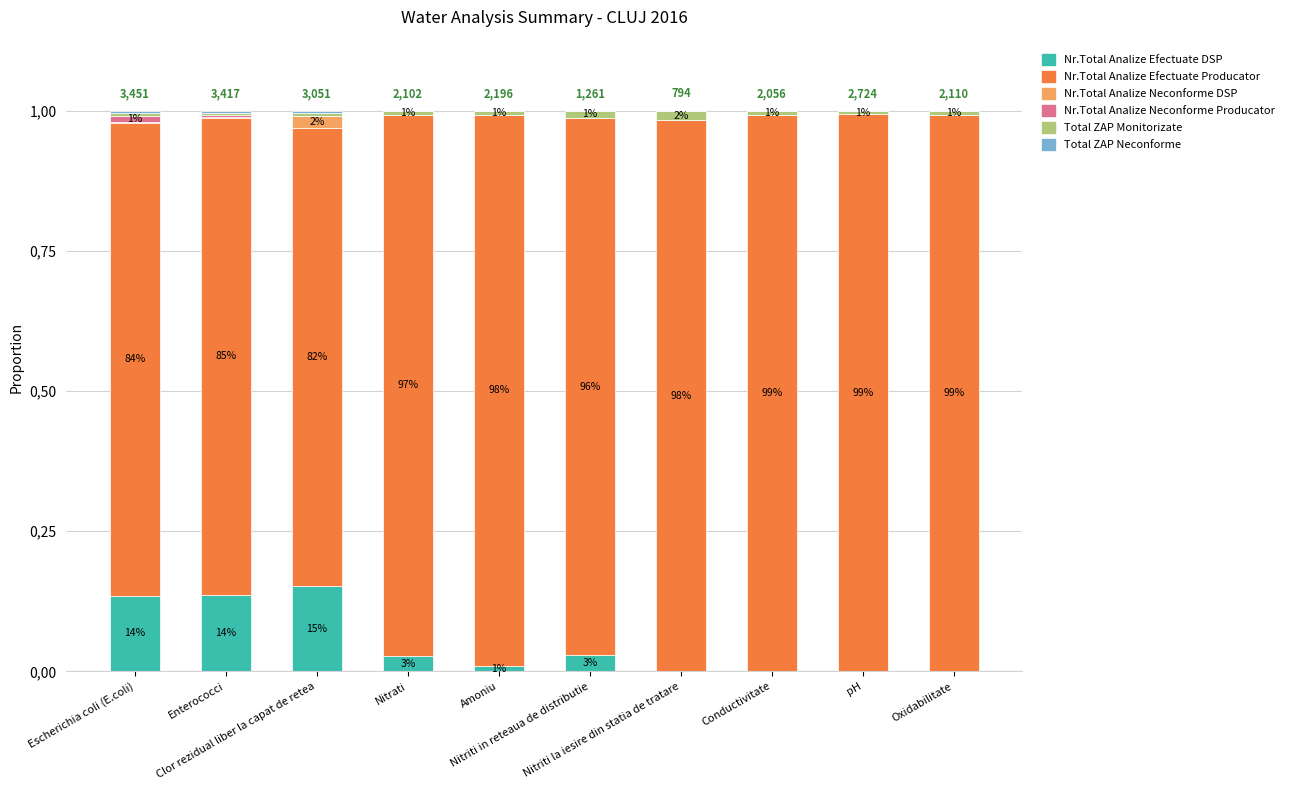

Where is Nr.Total Analize Neconforme Producator nearest to the value 0?

Clor rezidual liber la capat de retea